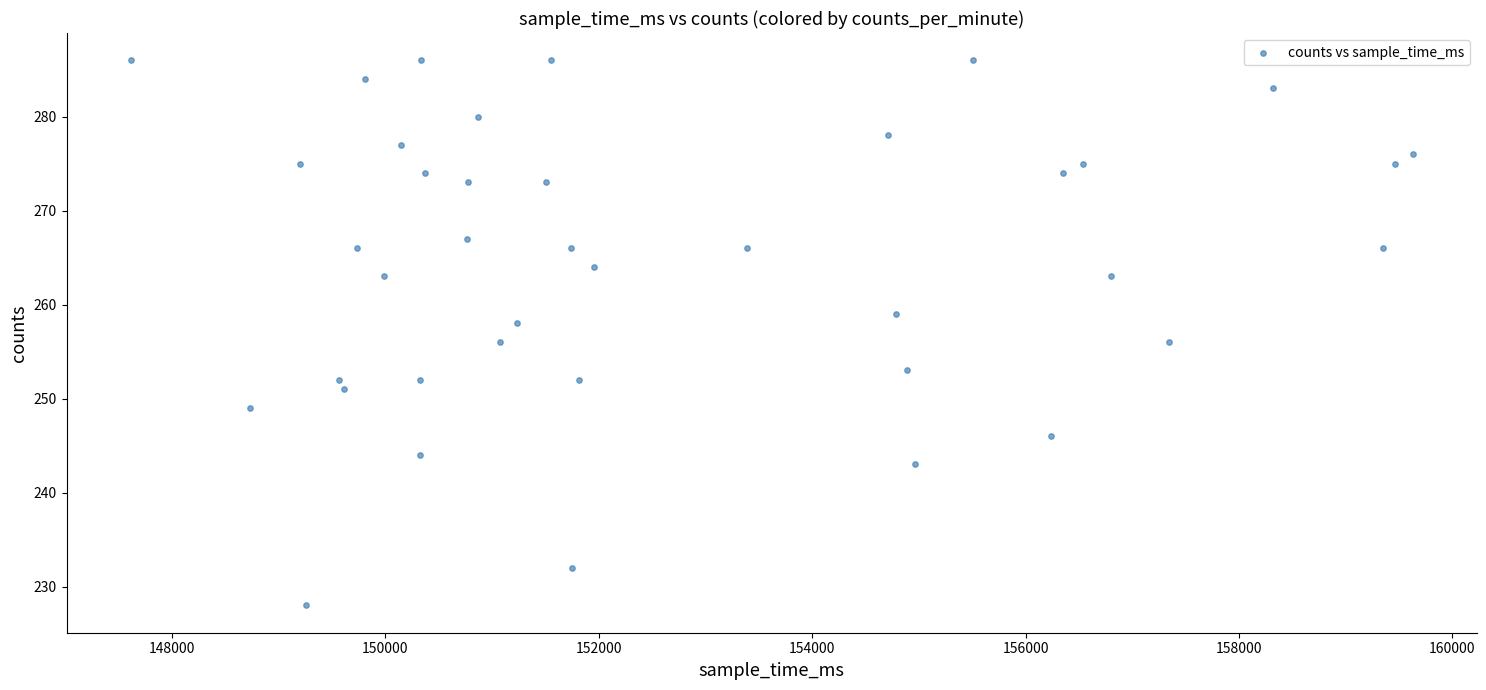

What is the range of Y values (max minus min)?

58